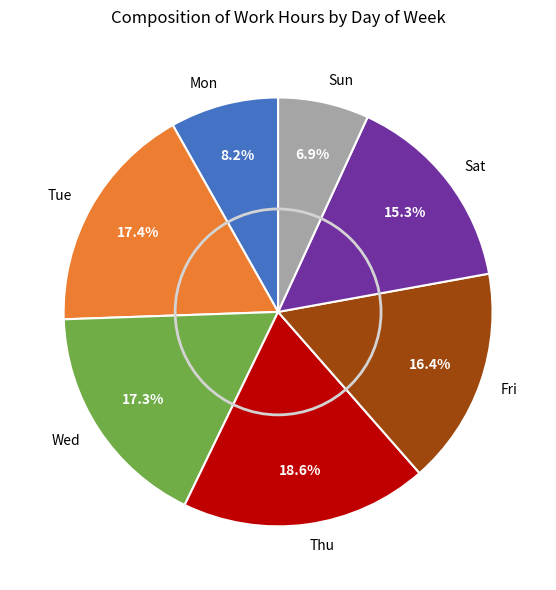

Which has a higher value, Mon or Fri?

Fri